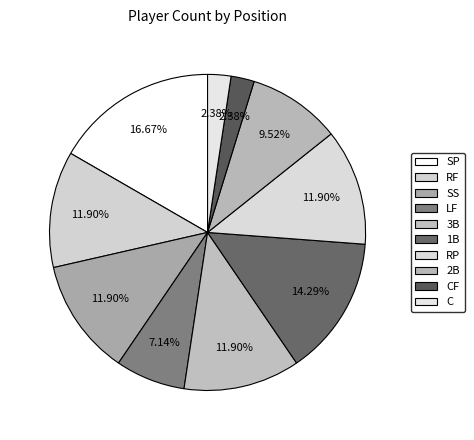

How many segments does this pie chart have?

10